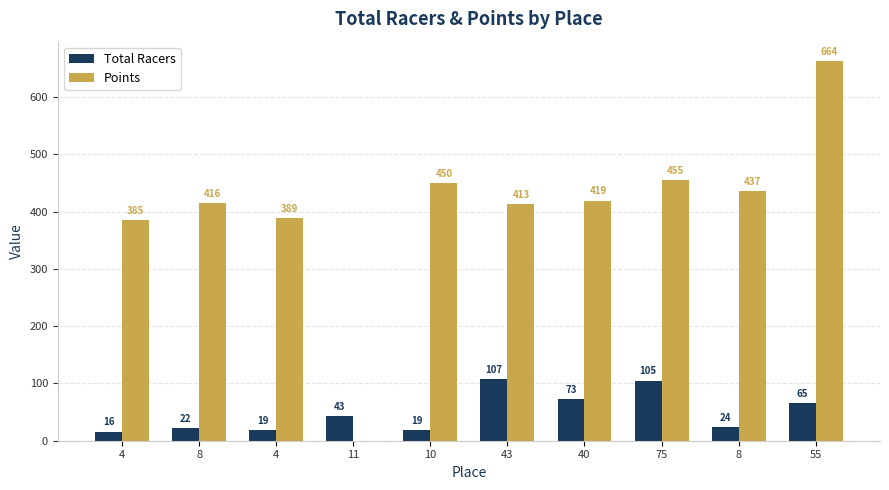

Which category has the lowest value in the Points series?

11